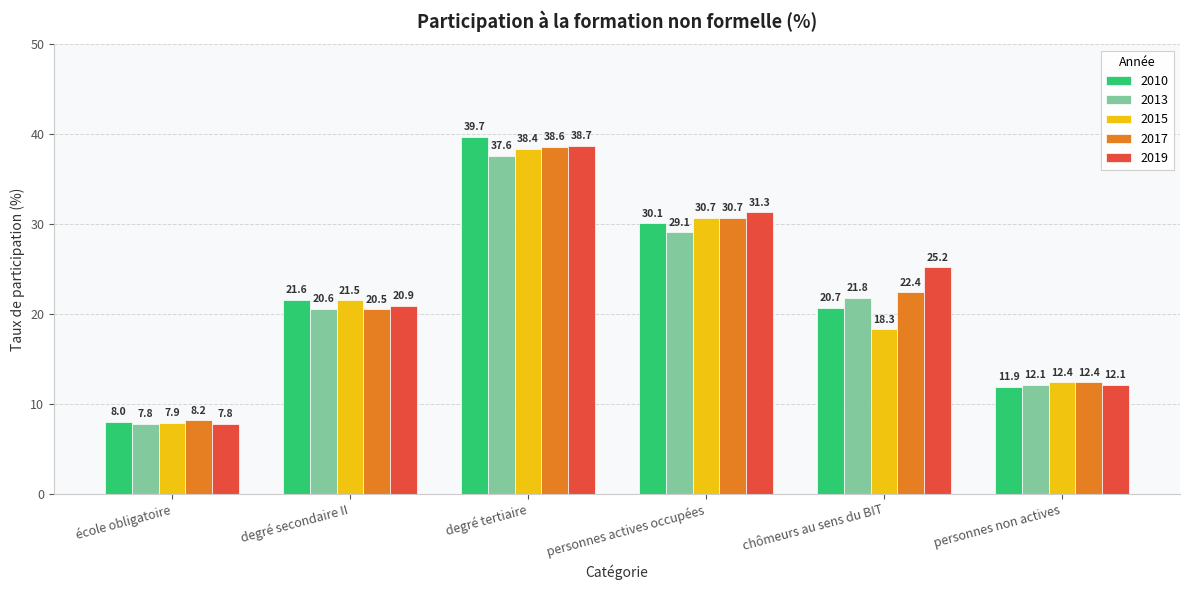

At which category is the sum across all series the highest?

degré tertiaire